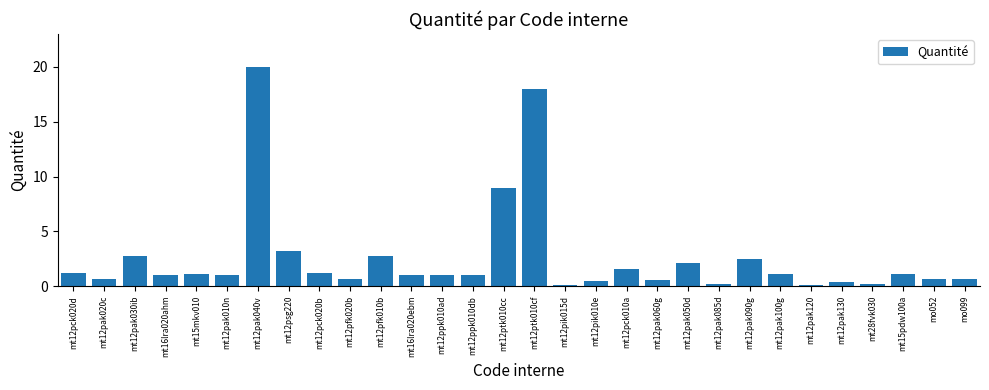

Which has a higher value, mt12pak100g or mt12pfk010b?

mt12pfk010b